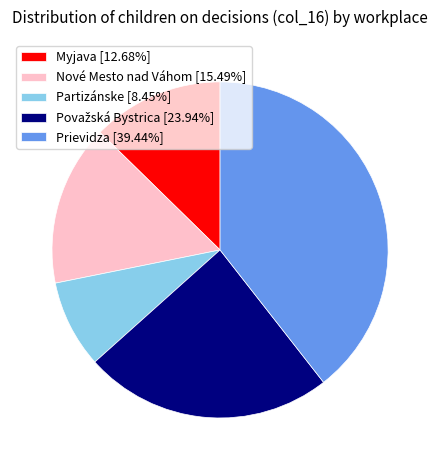

What is the ratio of the value at Myjava [12.68%] to the value at Prievidza [39.44%]?

0.3